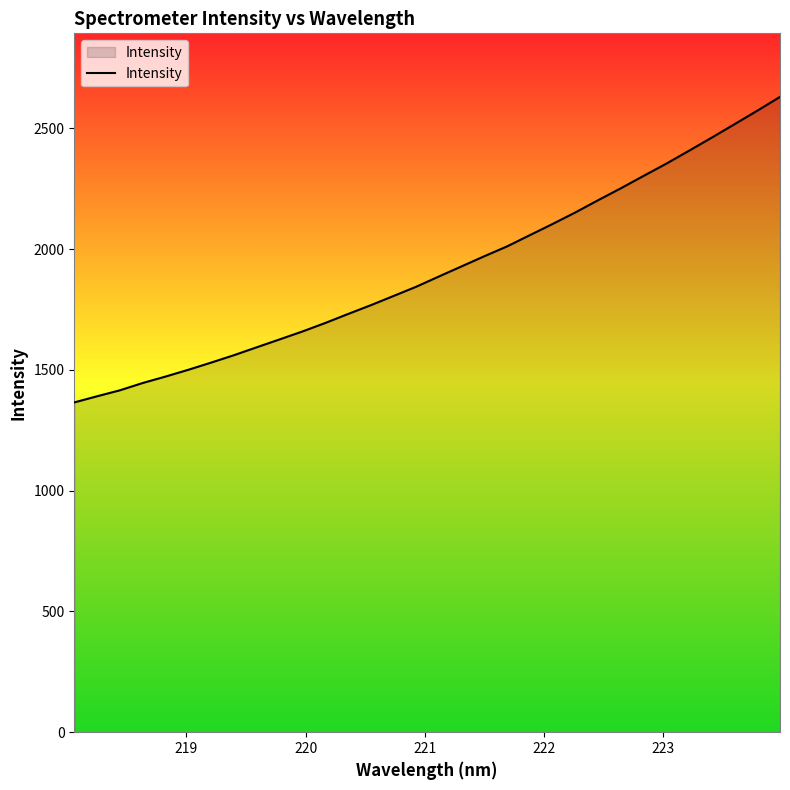

What is the minimum value shown in the chart?

1365.5